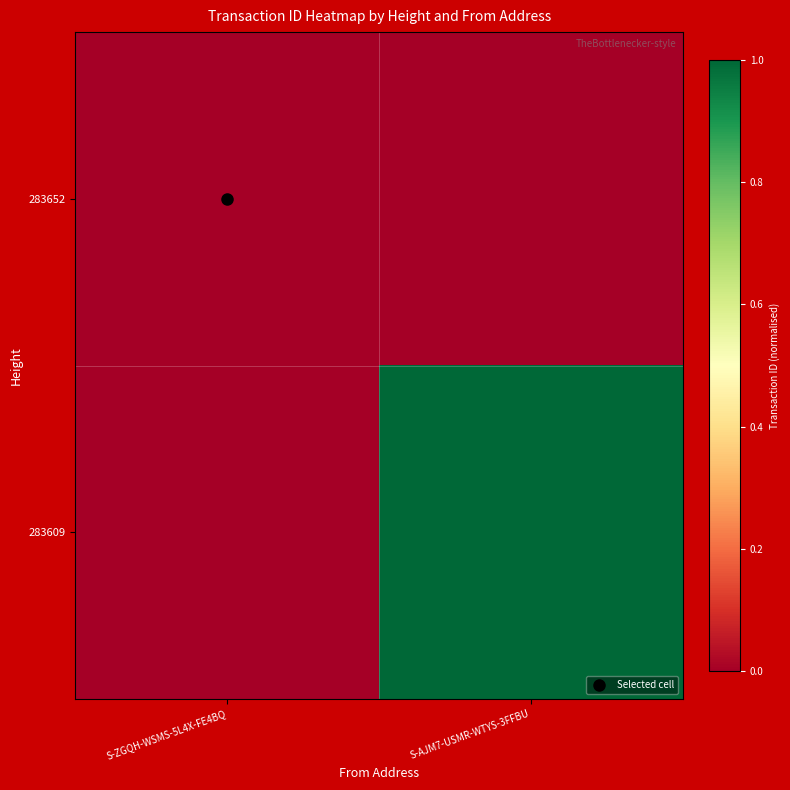

Rank the series by their maximum value, from lowest to highest.

283652, 283609